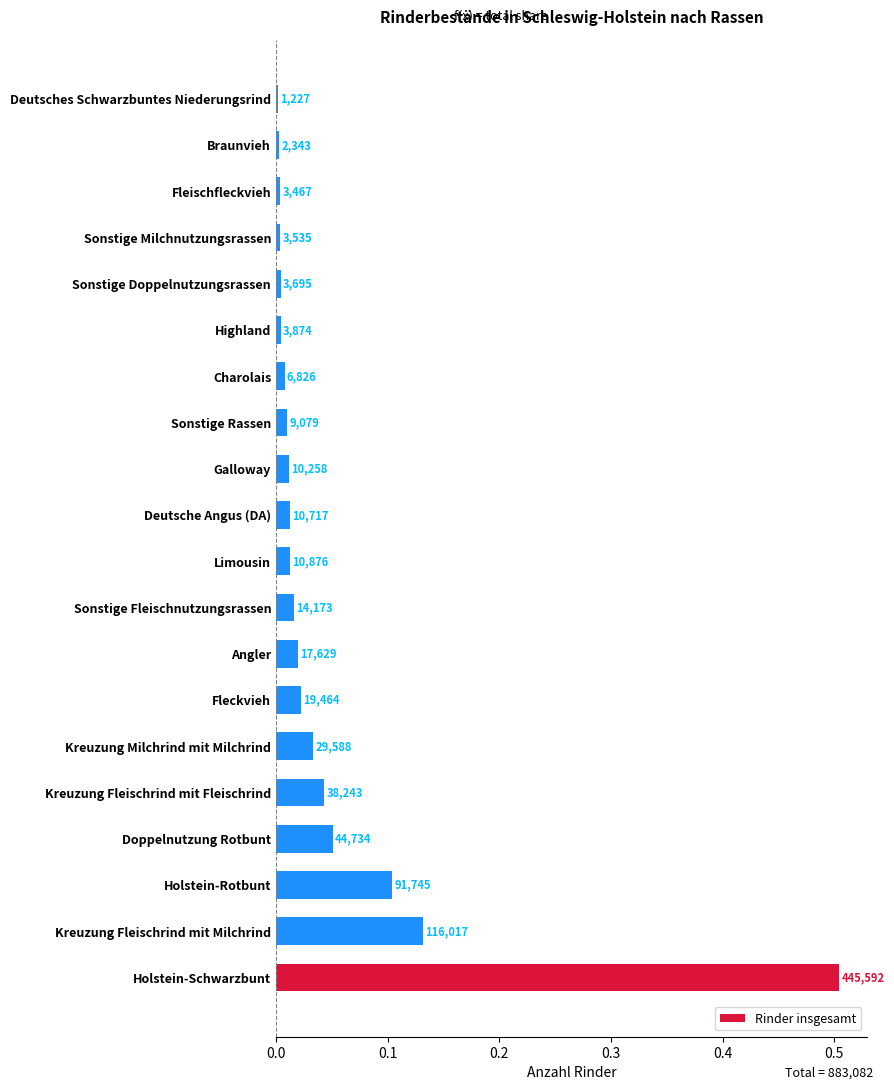

What is the sum of all values?

1.0